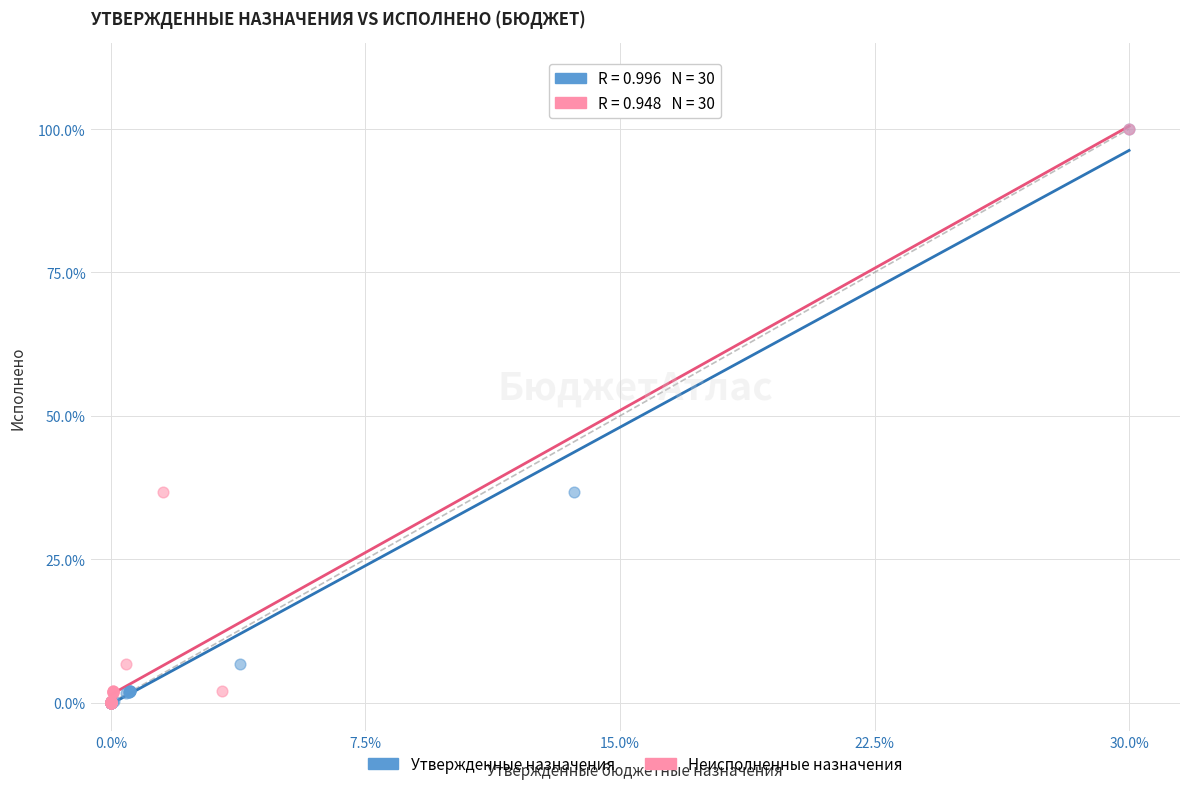

What are all the series names shown in the legend?

Утвержденные назначения, Неисполненные назначения